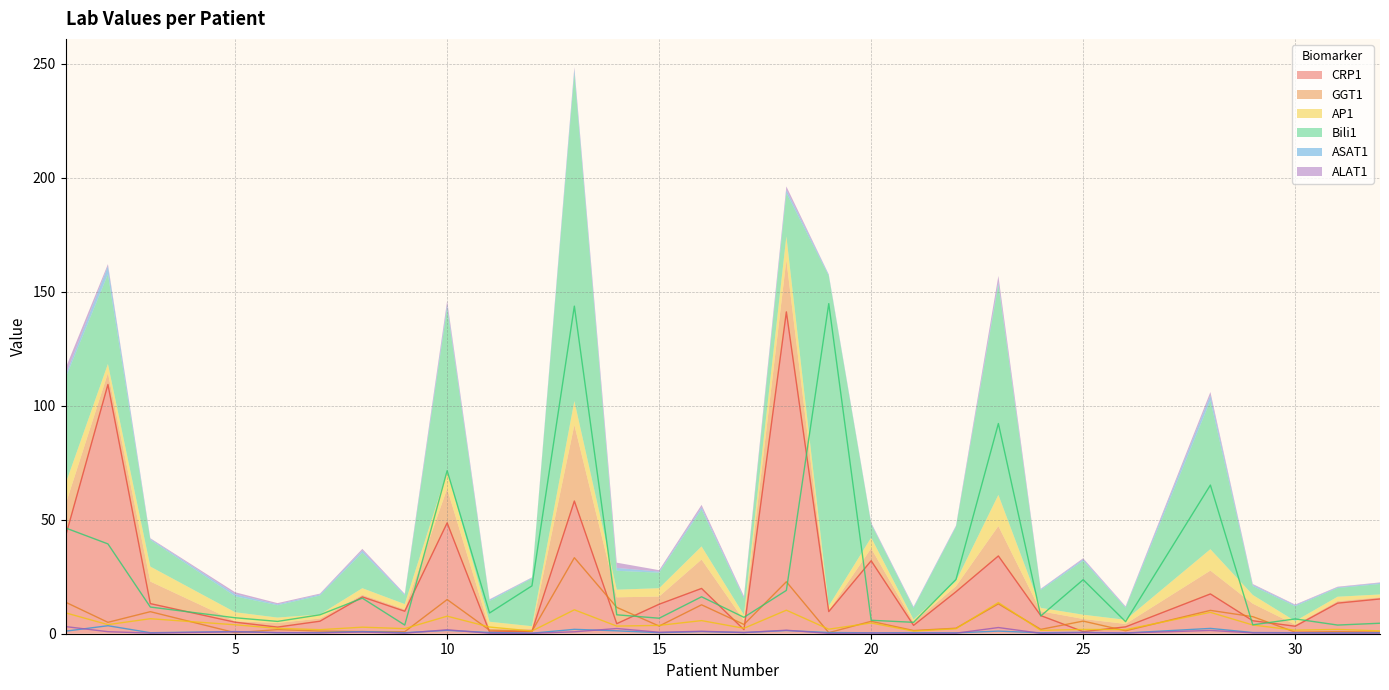

What value does the ASAT1 series have at 23?

1.1